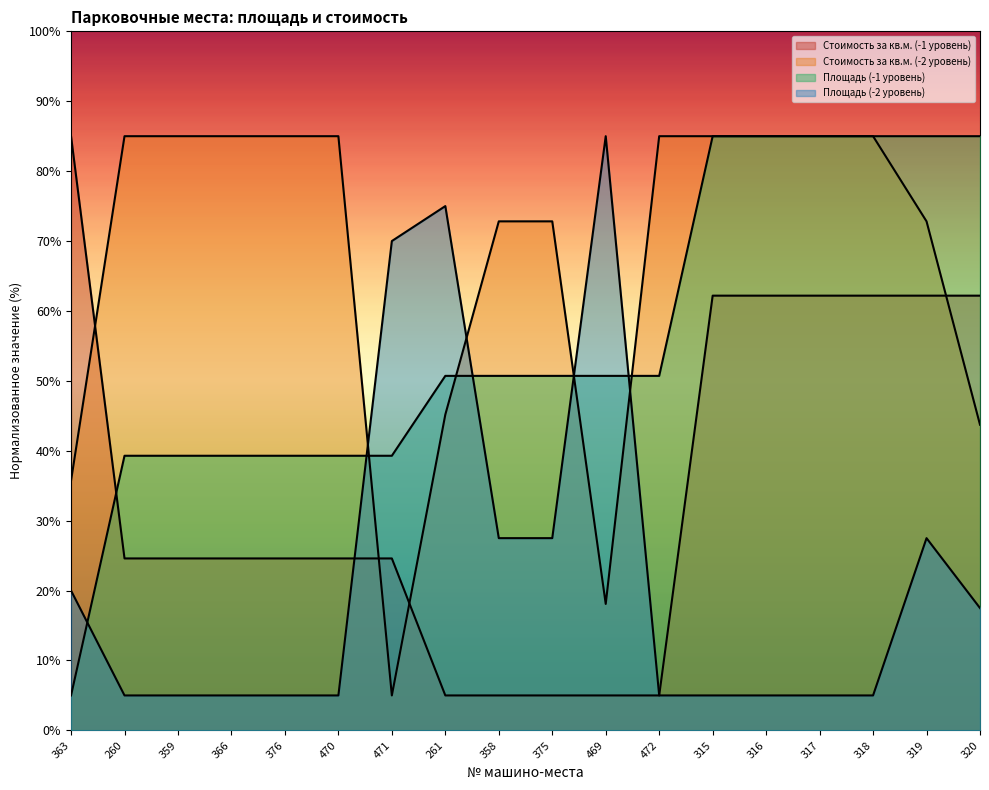

What are all the series names shown in the legend?

Стоимость за кв.м. (-1 уровень), Стоимость за кв.м. (-2 уровень), Площадь (-1 уровень), Площадь (-2 уровень)